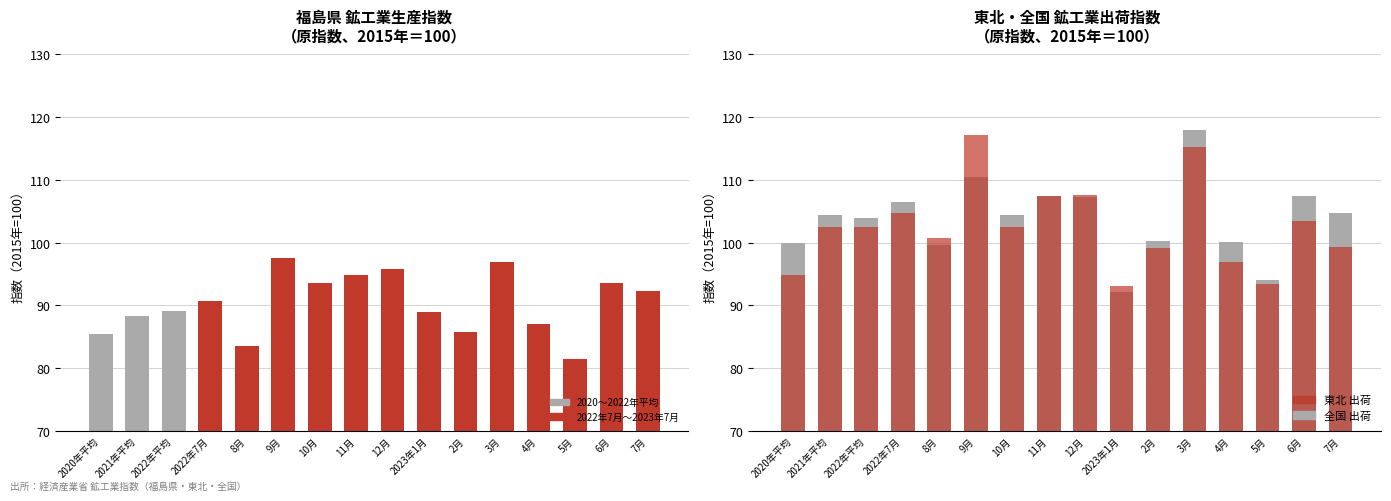

How many groups of bars are there?

16